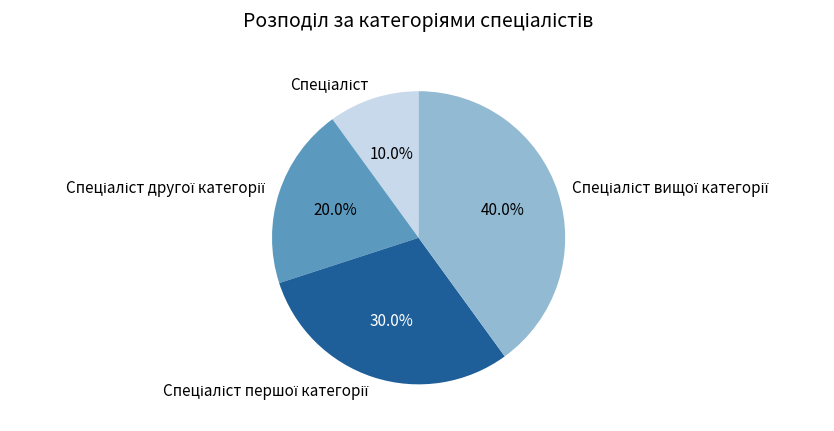

Is there a majority slice in this chart?

No